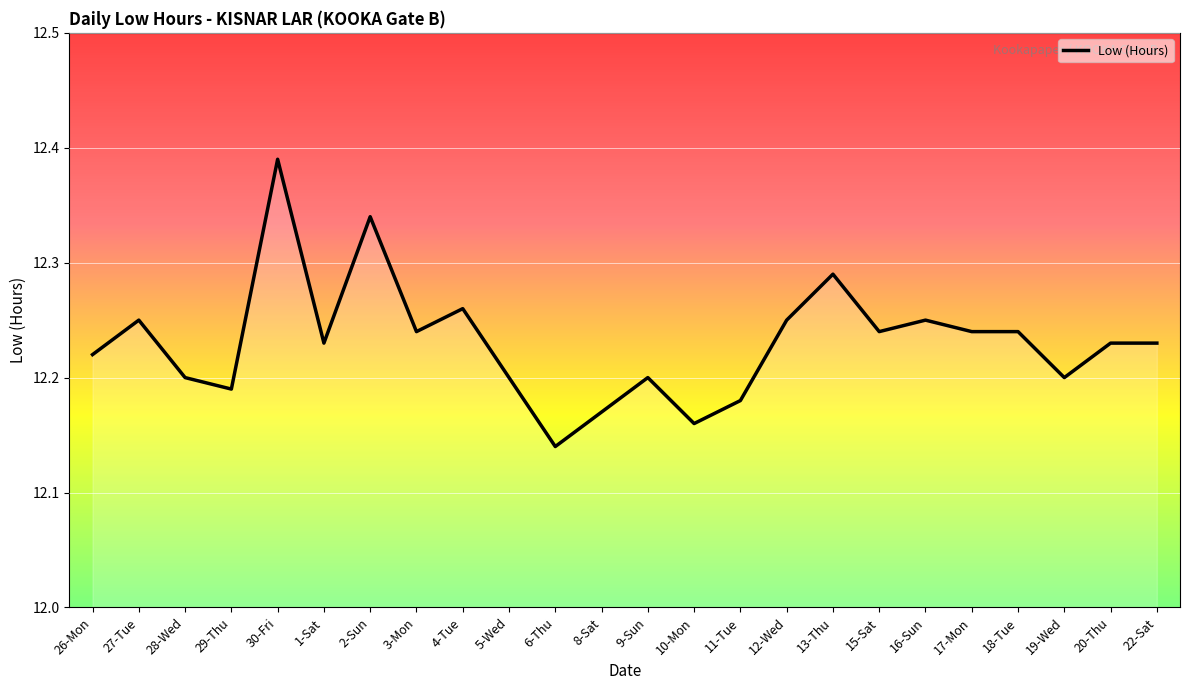

Count the values in the range 12 to 13.

24